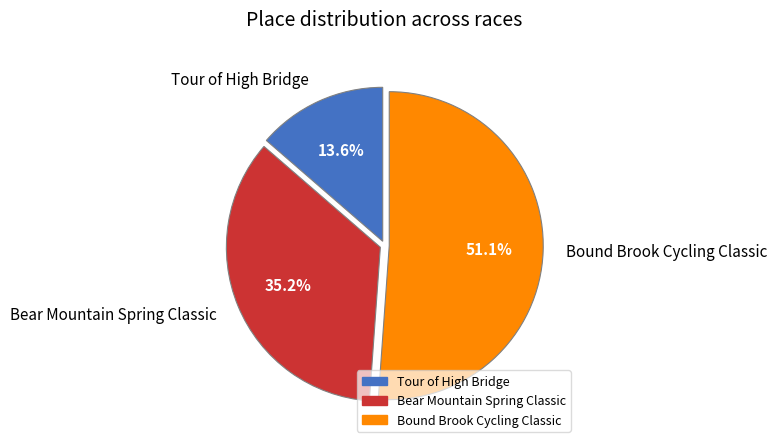

How many segments does this pie chart have?

3